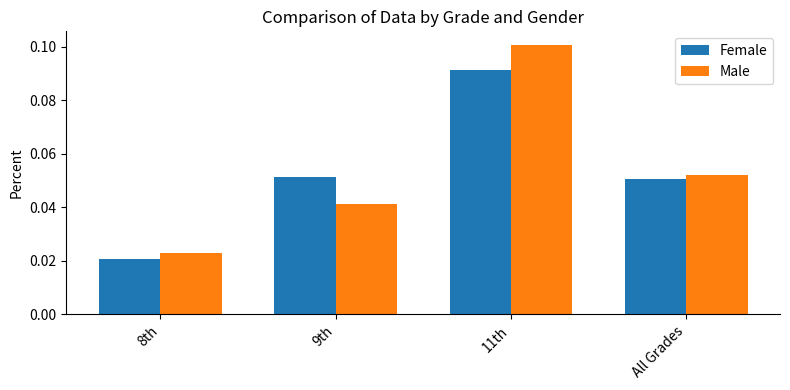

How many groups of bars are there?

4